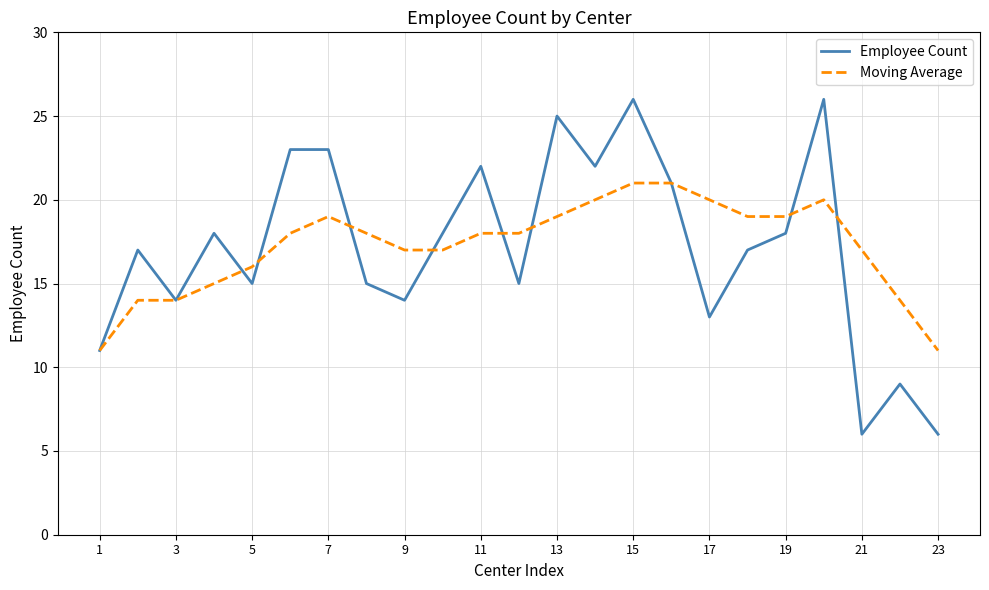

What is the minimum value for Moving Average?

11